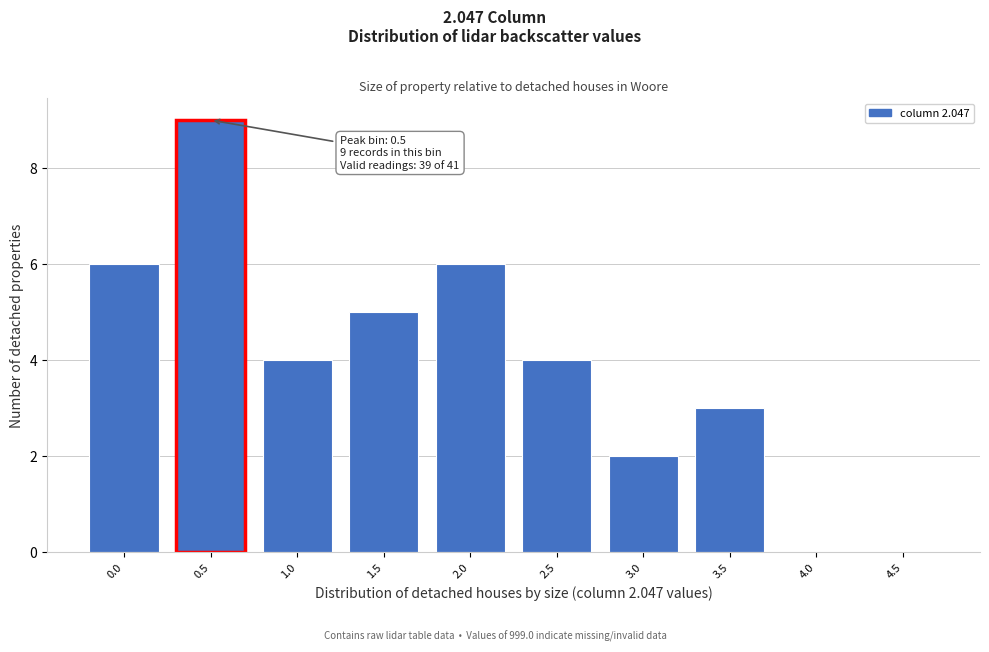

Reading left to right, transcribe all the data shown in this chart.

0.0=6	0.5=9	1.0=4	1.5=5	2.0=6	2.5=4	3.0=2	3.5=3	4.0=0	4.5=0